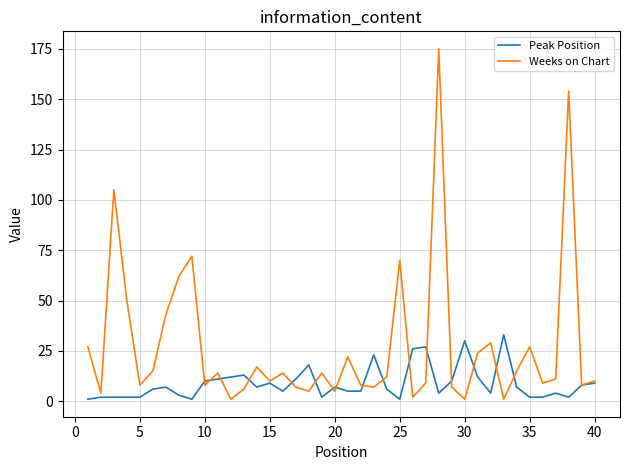

What is the highest value of the Peak Position series?

33